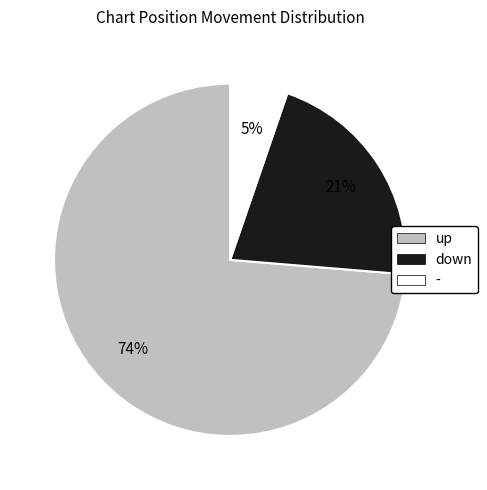

Combined, do up and - account for over 50%?

Yes